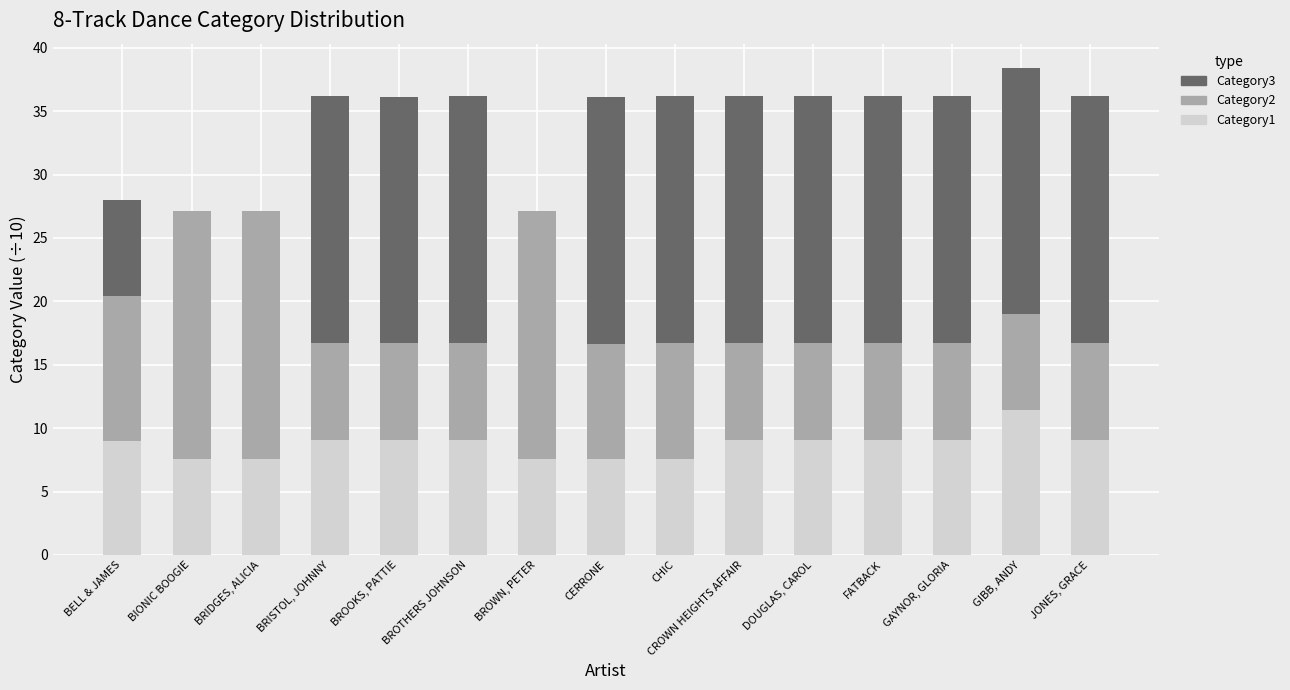

Is it true that Category1 equals 9.1 at BRISTOL, JOHNNY?

True